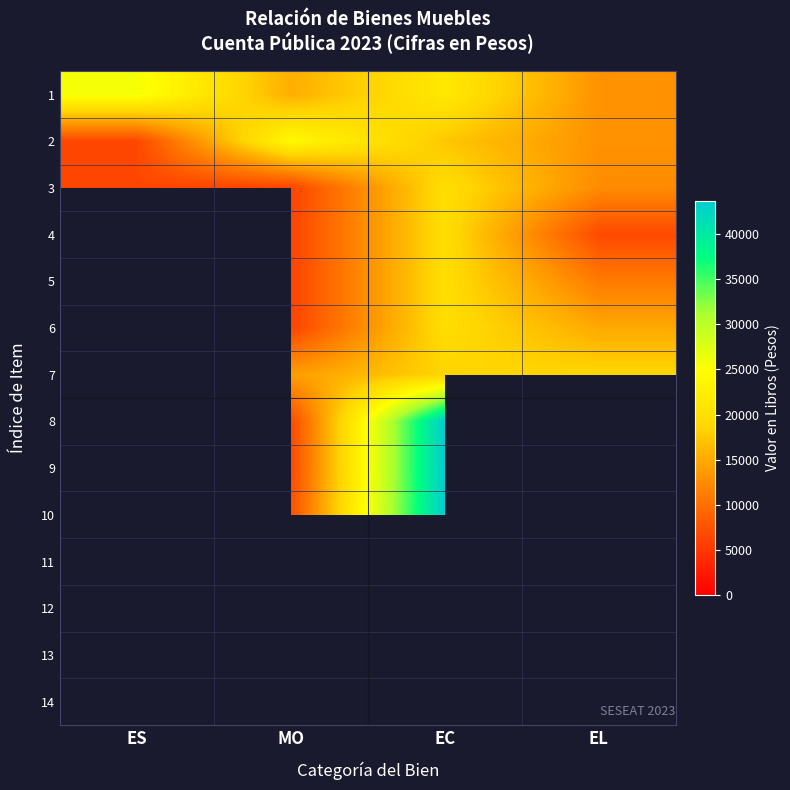

The 3 series shows 10915.6 at EC. True or false?

False